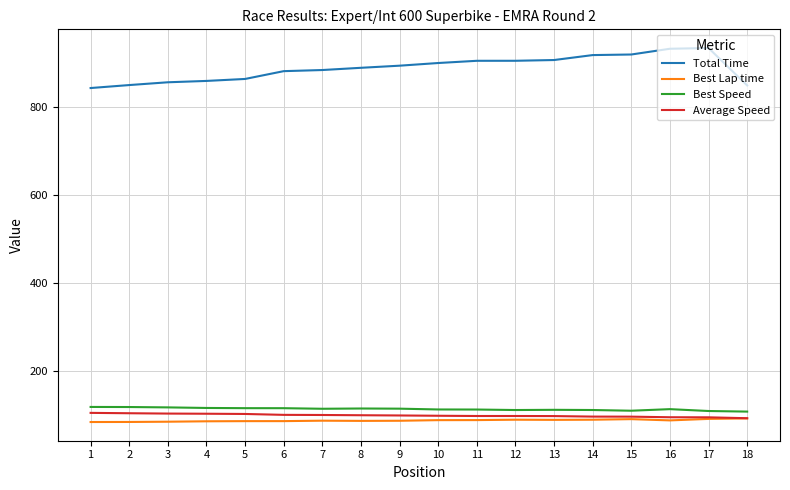

What is the lowest value of the Total Time series?

843.3